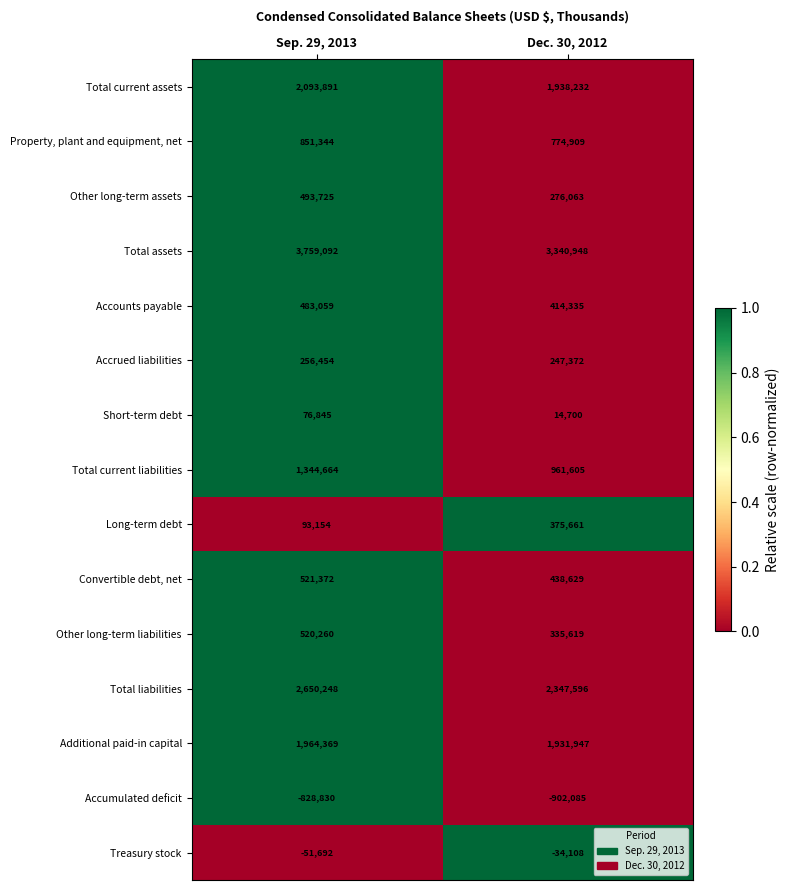

Which series has the widest spread of values?

Total assets